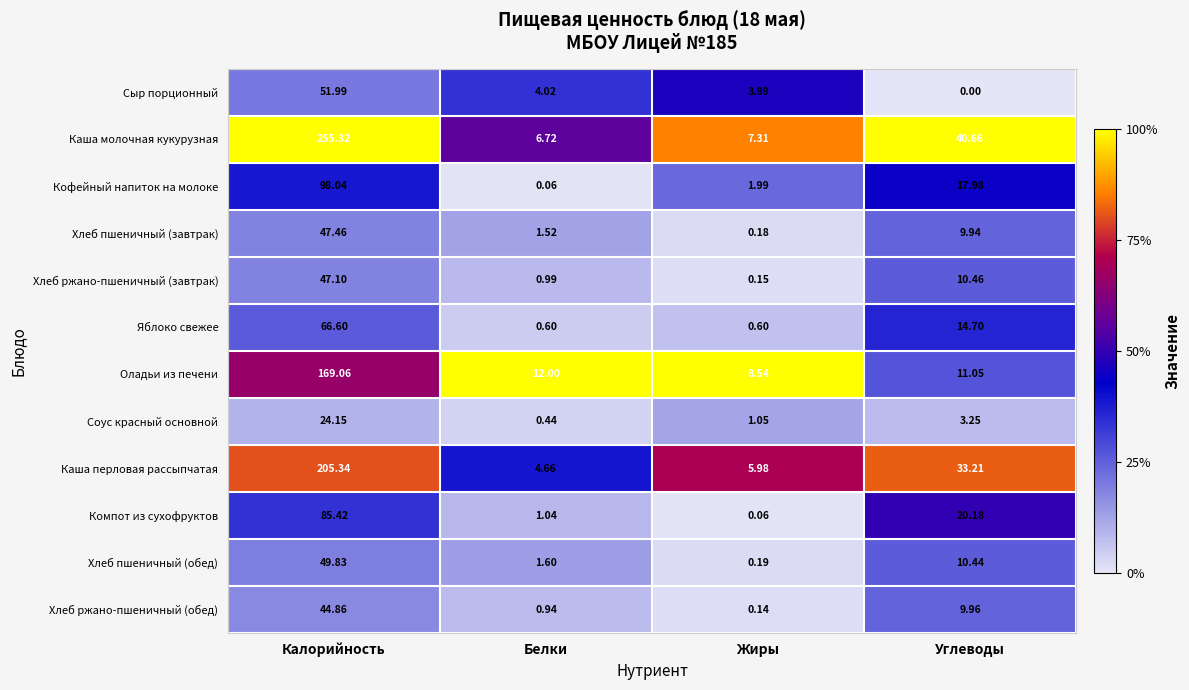

How many data points does each series have?

4